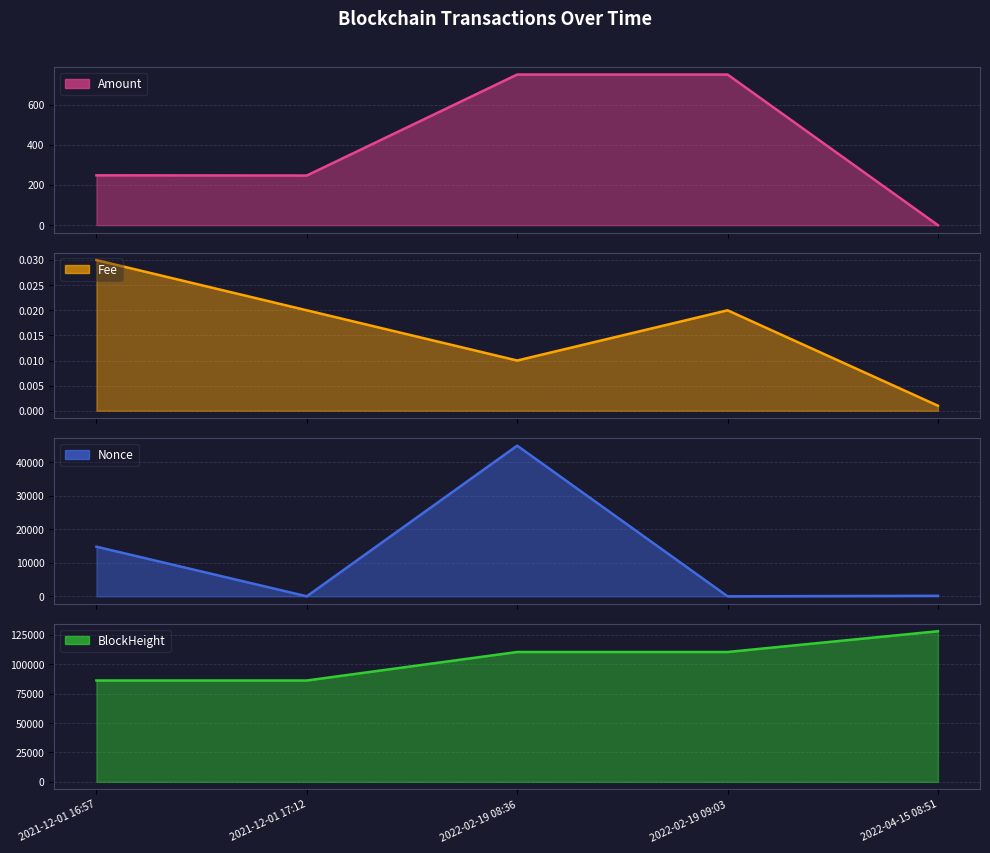

At 2022-02-19 08:36, list the series in order from smallest to largest.

Fee, Amount, Nonce, BlockHeight